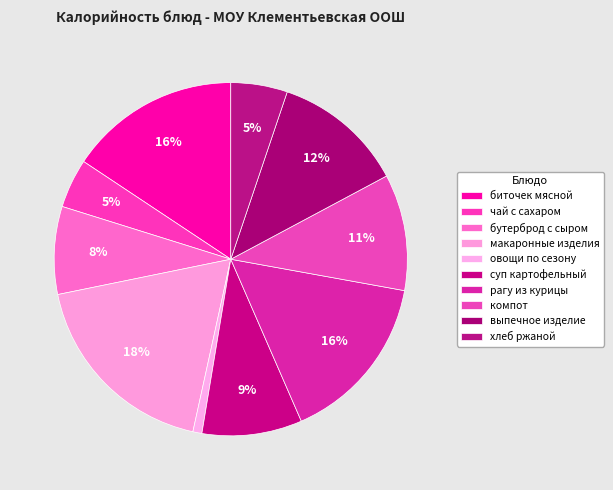

What percentage is the чай с сахаром slice, to the nearest percent?

5%